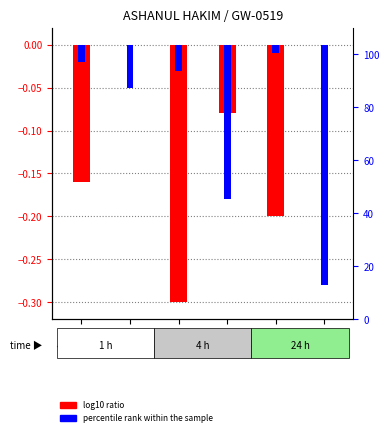

Is the value of log10 ratio at Day 2 greater than the value of percentile rank within the sample at Day 4?

No